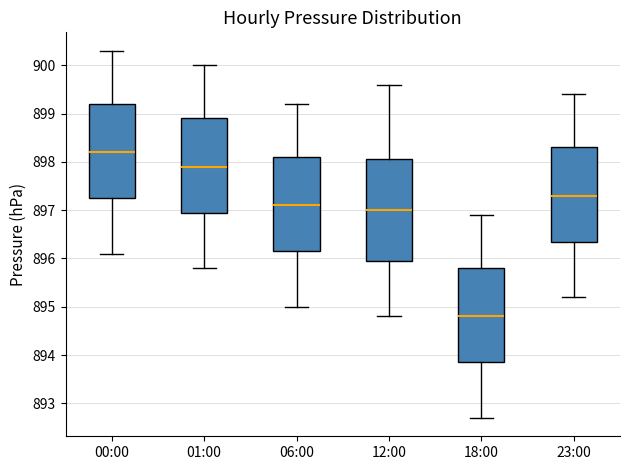

Reading left to right, transcribe this box plot: for each box, give where its median line is, the range the box spans, and where its two whiskers end, as read against the y-axis. The values are not printed on the chart, so give them approximately, as read against the axis.

00:00: median 898.2, box 897.3 to 899.2, whiskers 896.1 to 900.3
01:00: median 897.9, box 897.0 to 898.9, whiskers 895.8 to 900.0
06:00: median 897.1, box 896.2 to 898.1, whiskers 895.0 to 899.2
12:00: median 897.0, box 896.0 to 898.1, whiskers 894.8 to 899.6
18:00: median 894.8, box 893.9 to 895.8, whiskers 892.7 to 896.9
23:00: median 897.3, box 896.4 to 898.3, whiskers 895.2 to 899.4